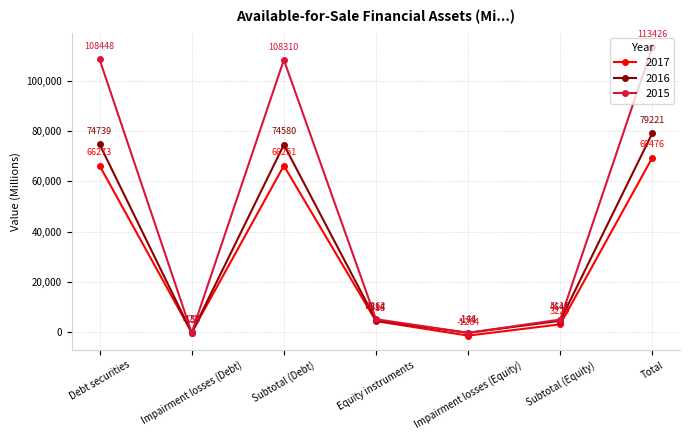

True or false: 2015 has a value of 108310 at Subtotal (Debt).

True